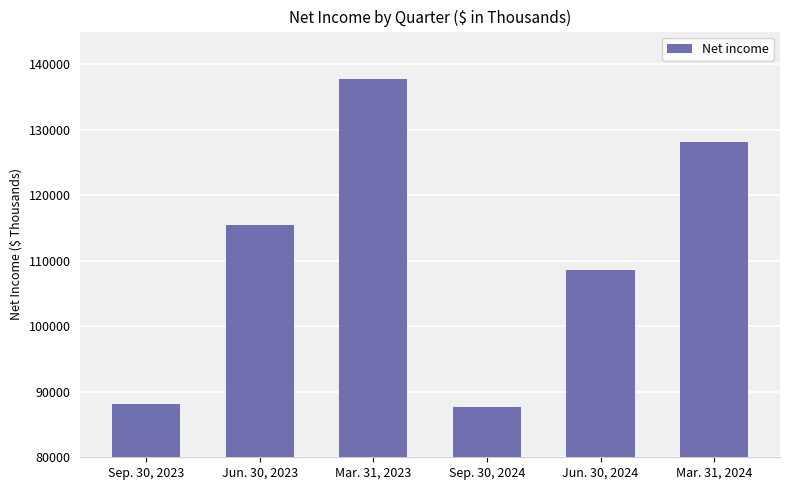

Where is the data nearest to the value 112669?

Jun. 30, 2023